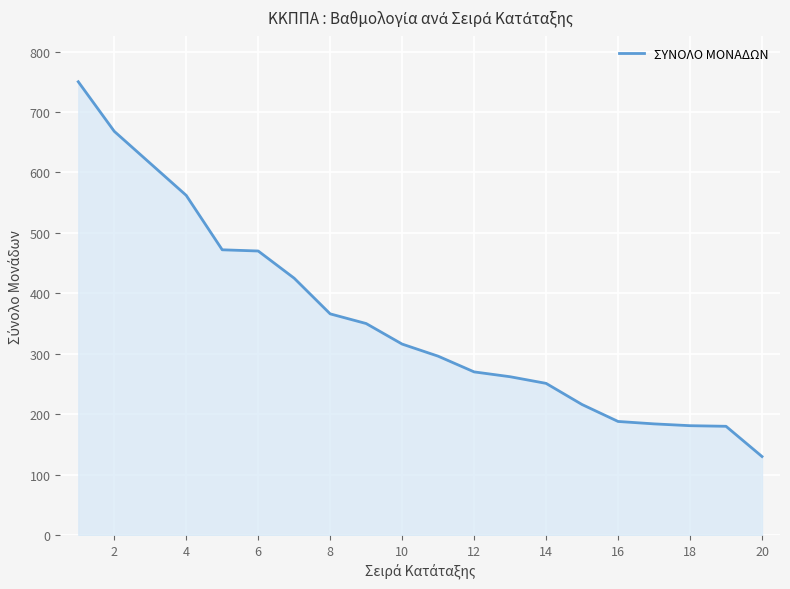

What is the maximum value shown in the chart?

750